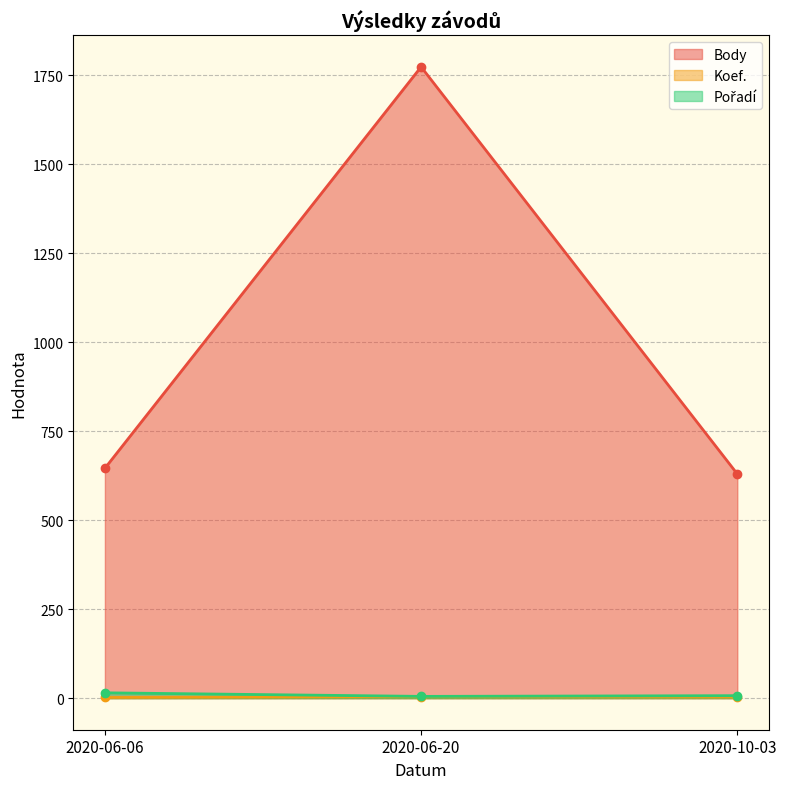

Which series changed the most between 2020-10-03 and 2020-06-06?

Body